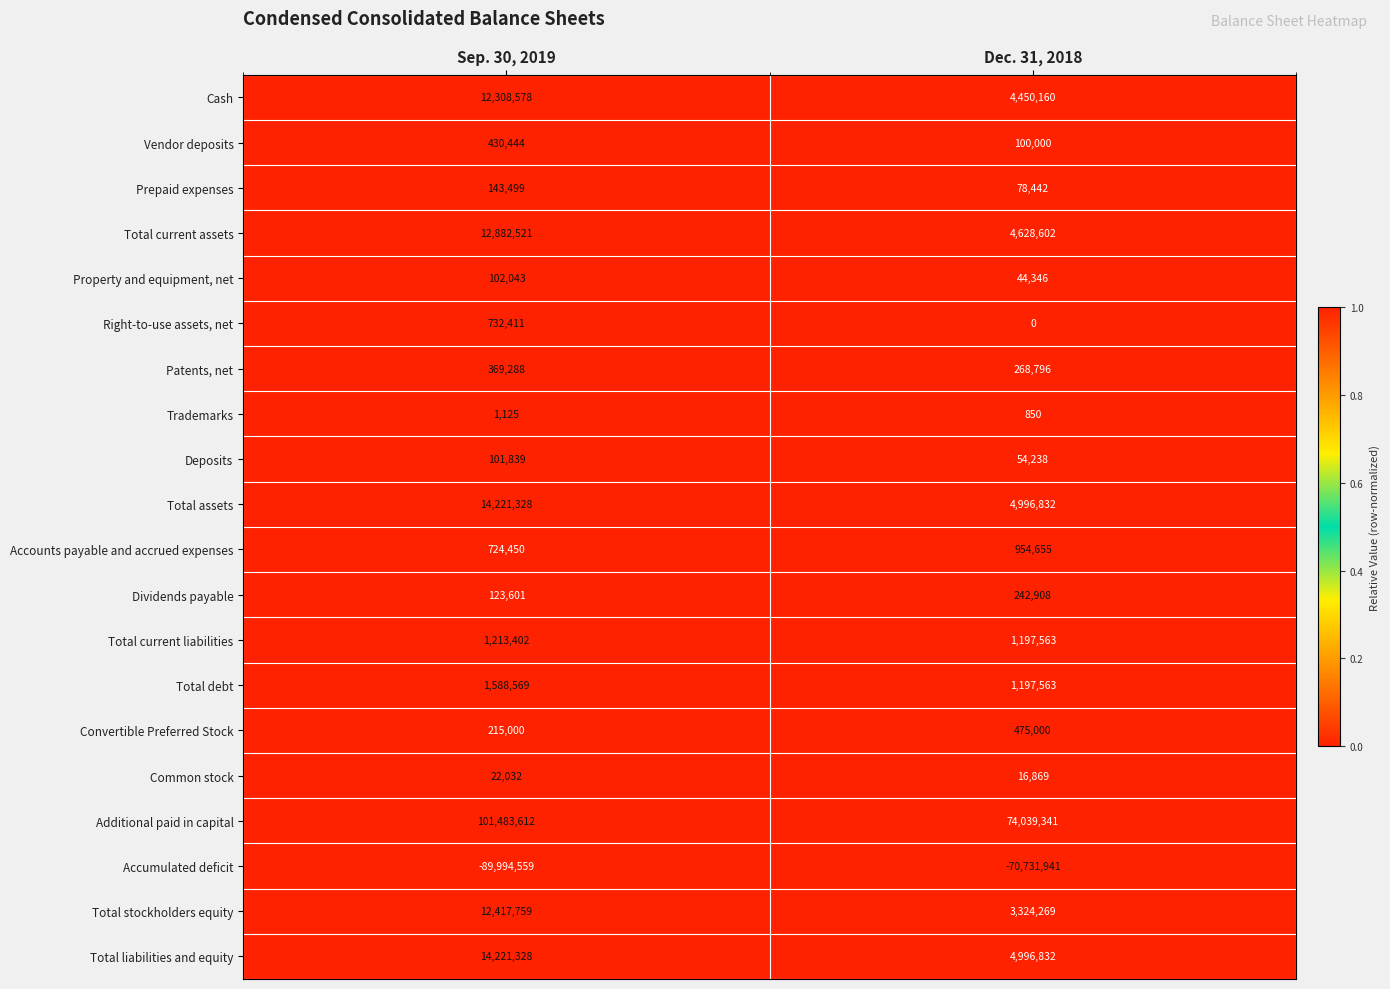

At which category is the sum across all series the highest?

Sep. 30, 2019